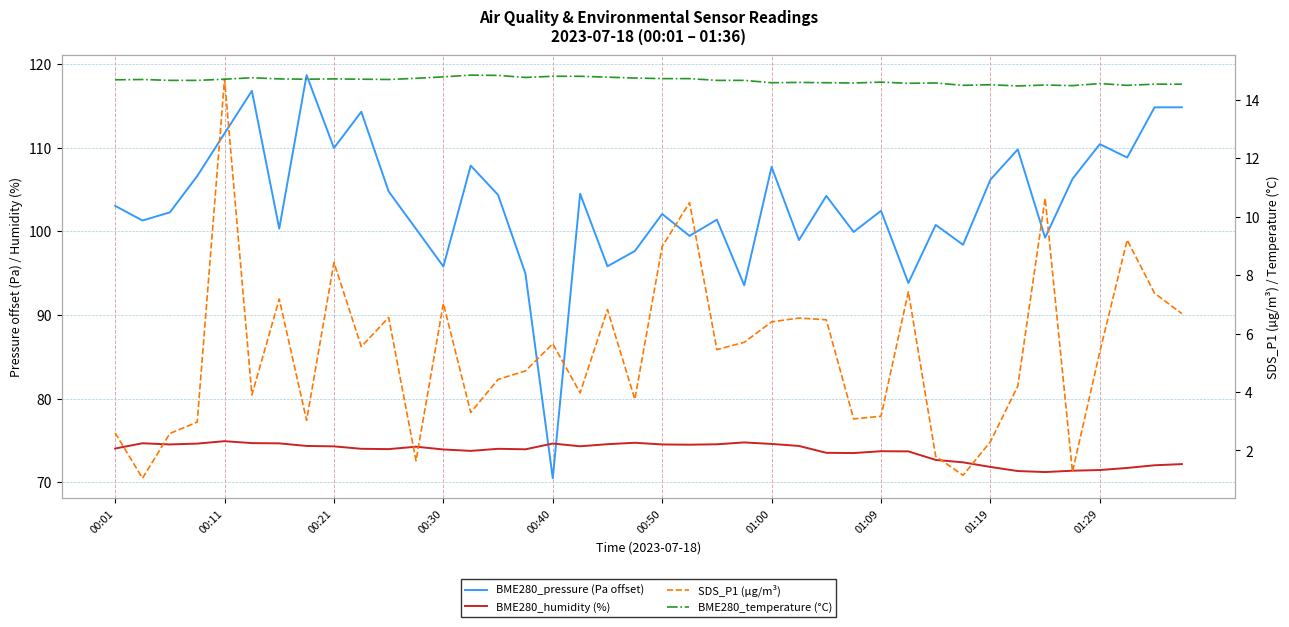

Where is the first local maximum for BME280_humidity (%)?

00:11